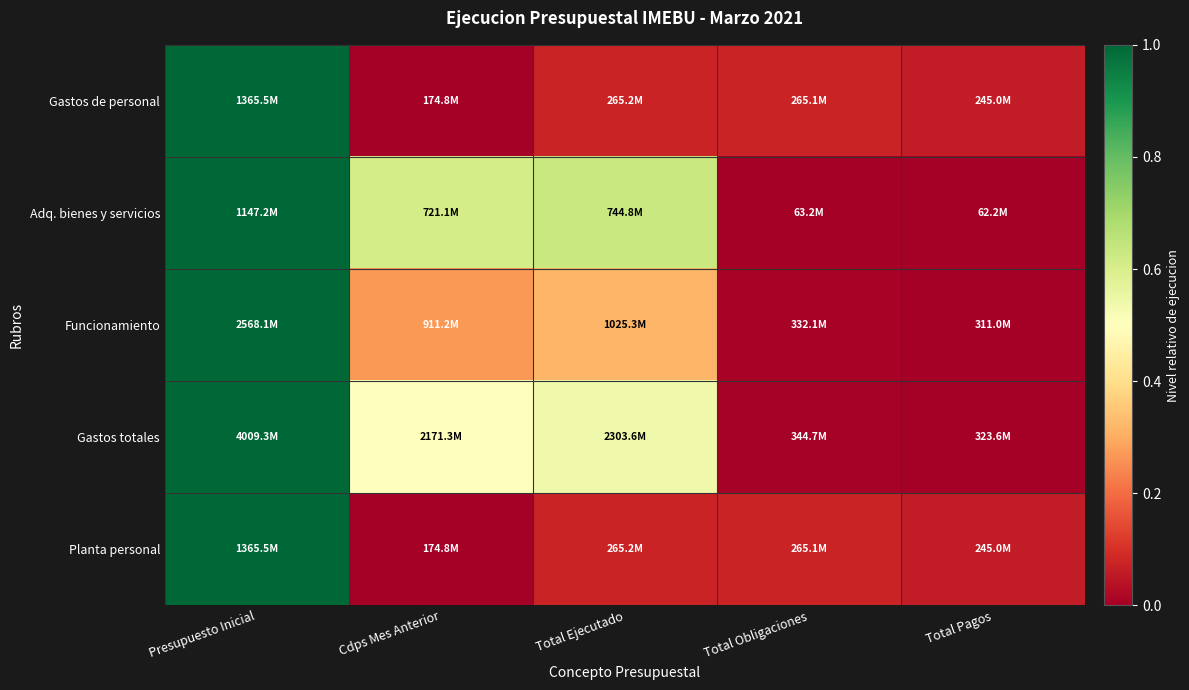

At how many categories does at least one series exceed 0?

5